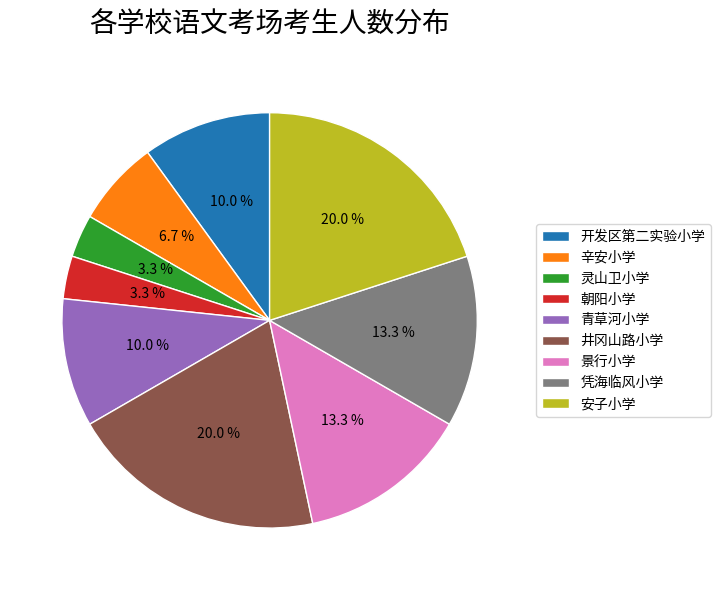

Which has a higher value, 青草河小学 or 凭海临风小学?

凭海临风小学